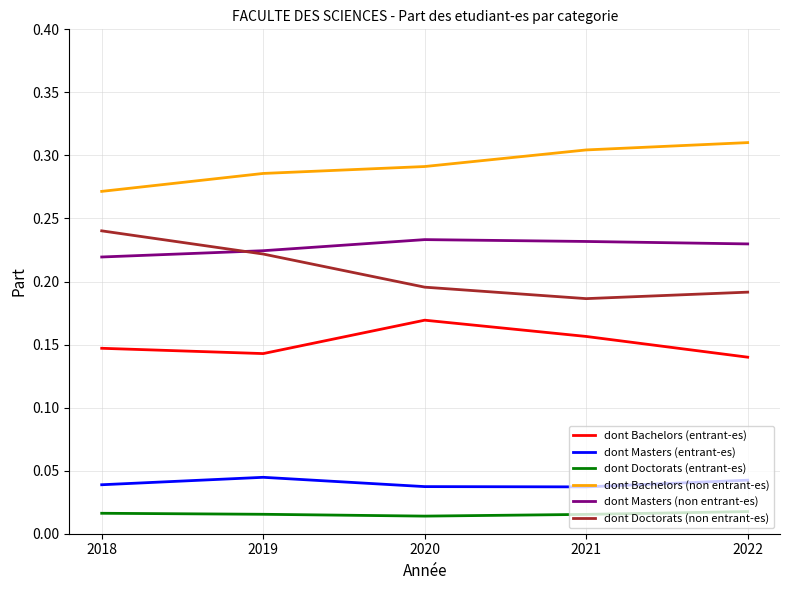

True or false: dont Masters (non entrant-es) and dont Bachelors (entrant-es) intersect in this chart.

False